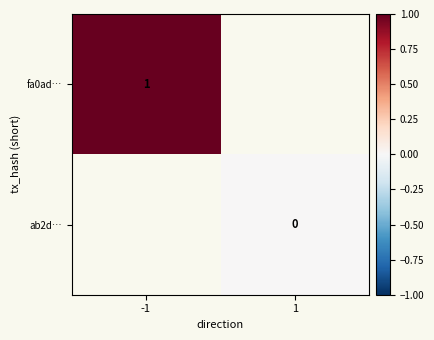

True or false: fa0ad… has a value of 2 at -1.

False